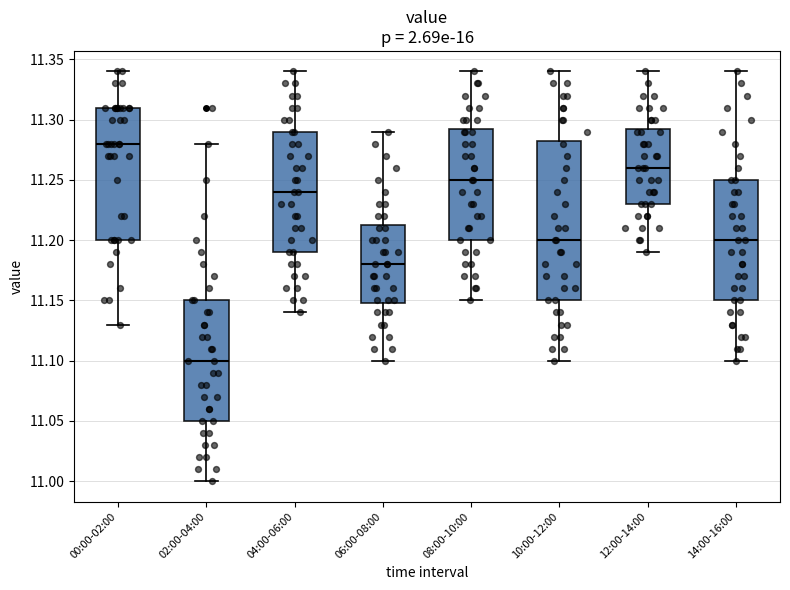

Which box is the tallest, from its lower edge to its upper edge?

10:00-12:00